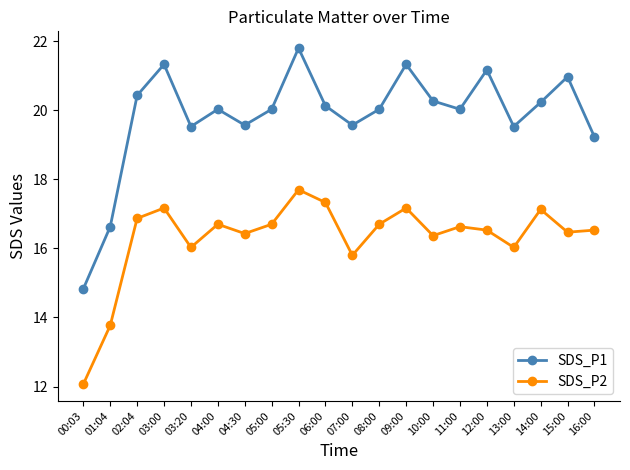

What is the difference between the maximum and second lowest values in the SDS_P1 series?

5.2